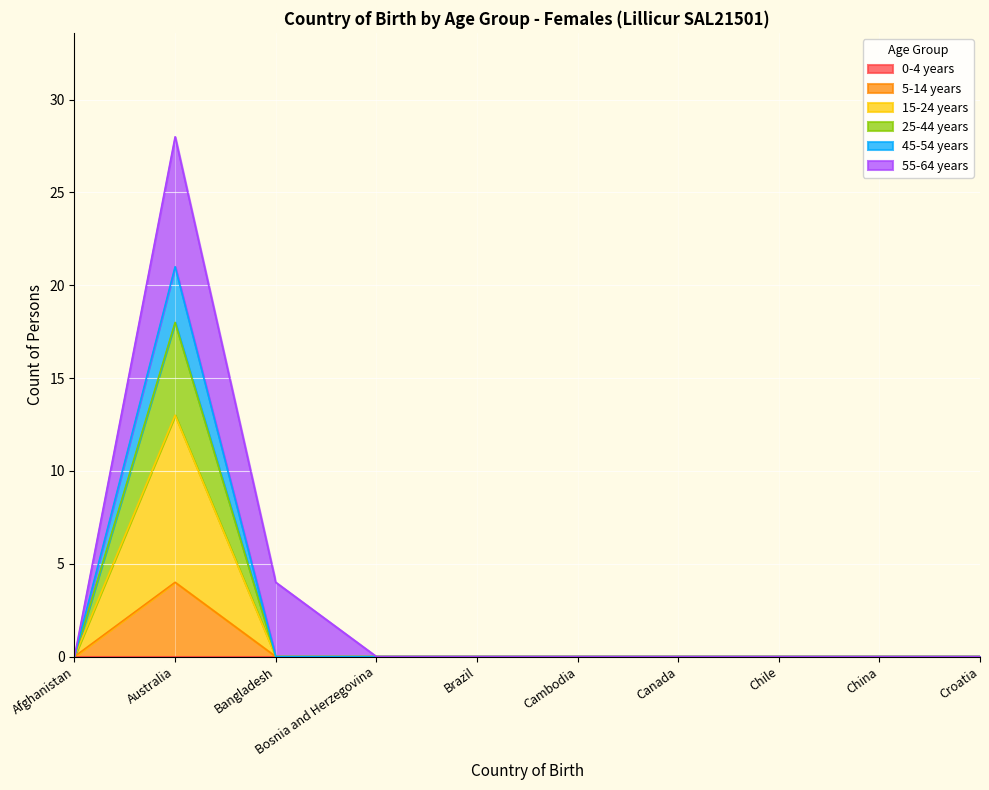

Does the chart display data point markers on the line(s)?

No